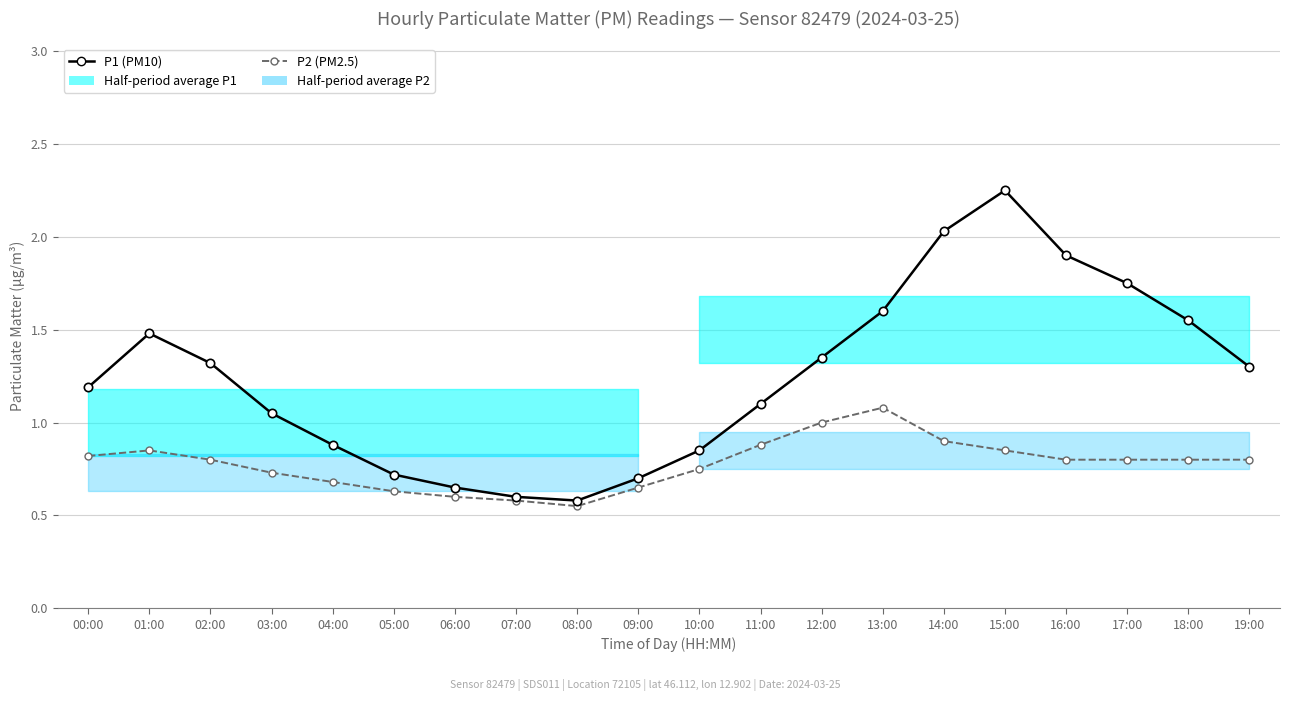

What position from the right is 13:00?

7